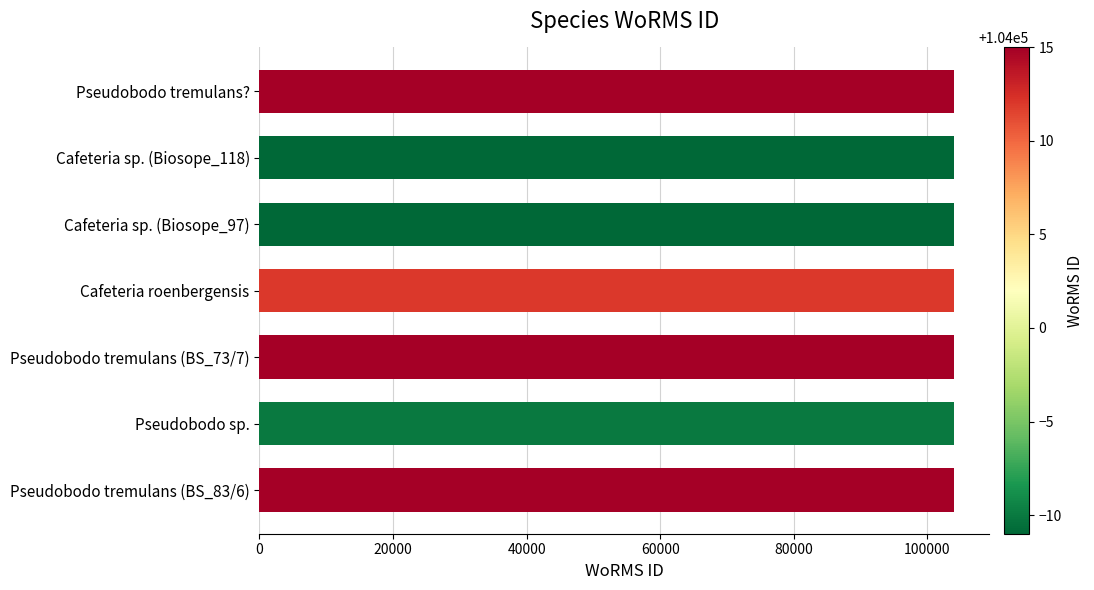

Count the number of categories in the chart.

7